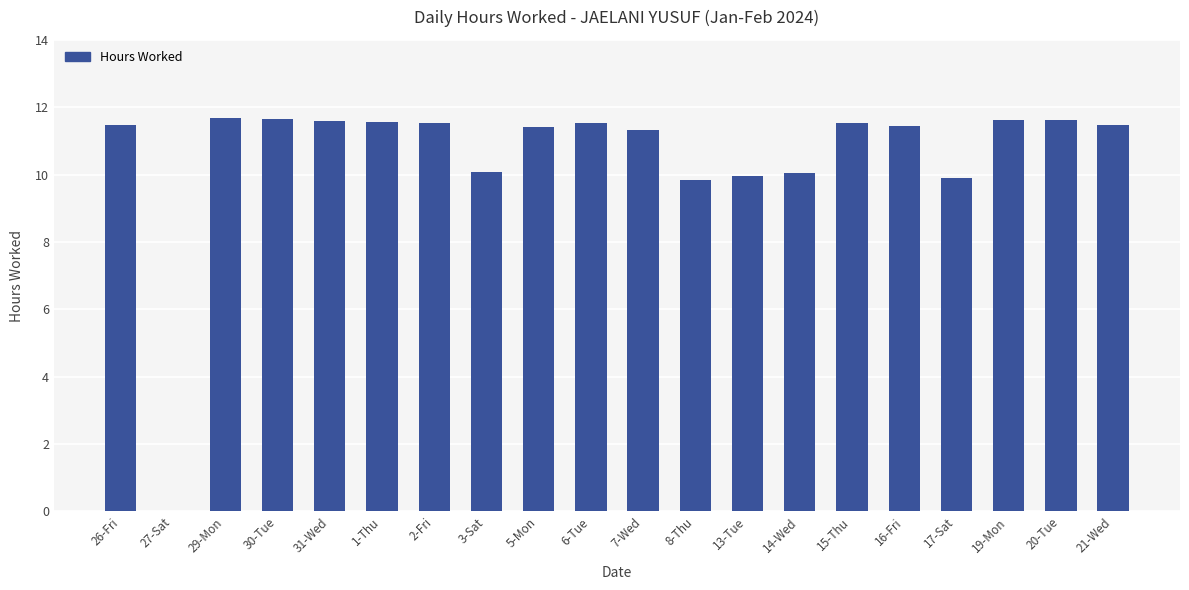

Is it true that the value at 13-Tue is 10.0?

True